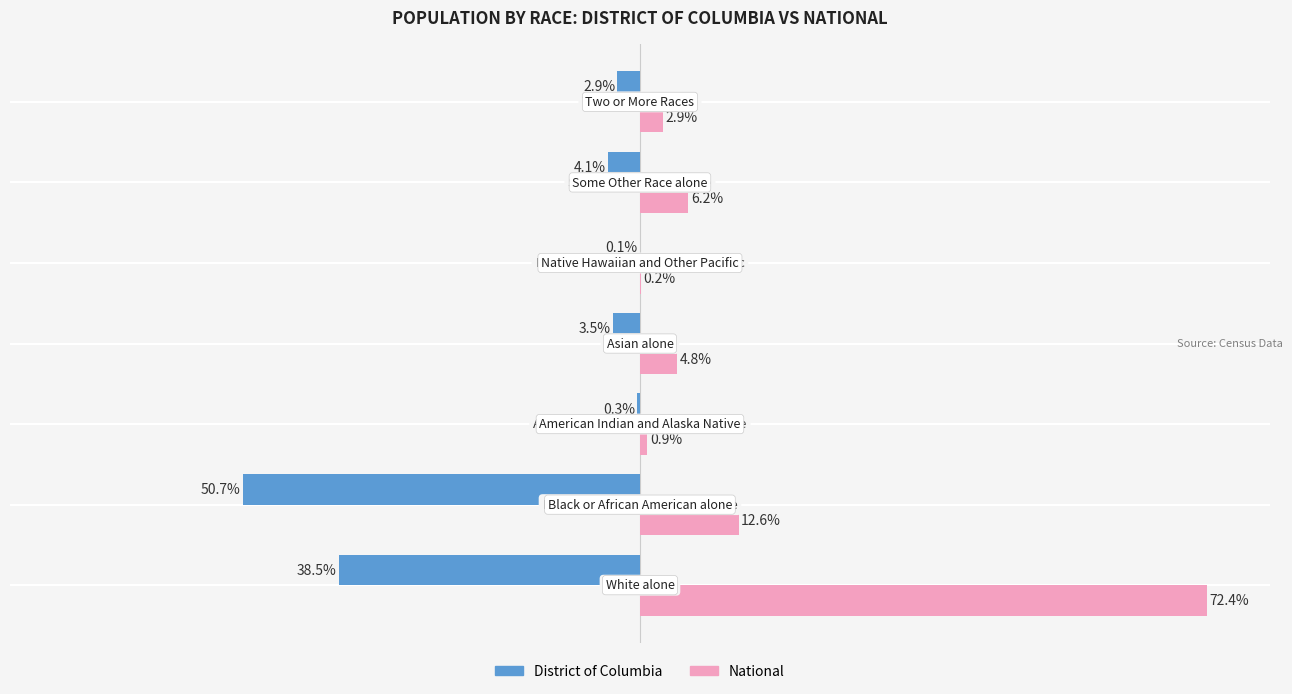

Which series has the largest total across all categories?

National